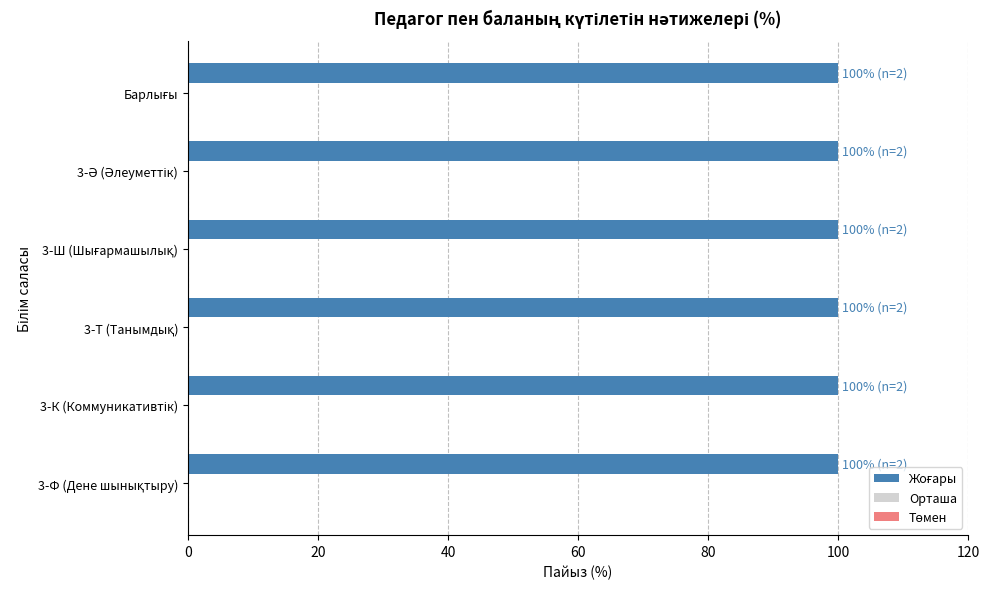

What is the average value of the Жоғары series?

100